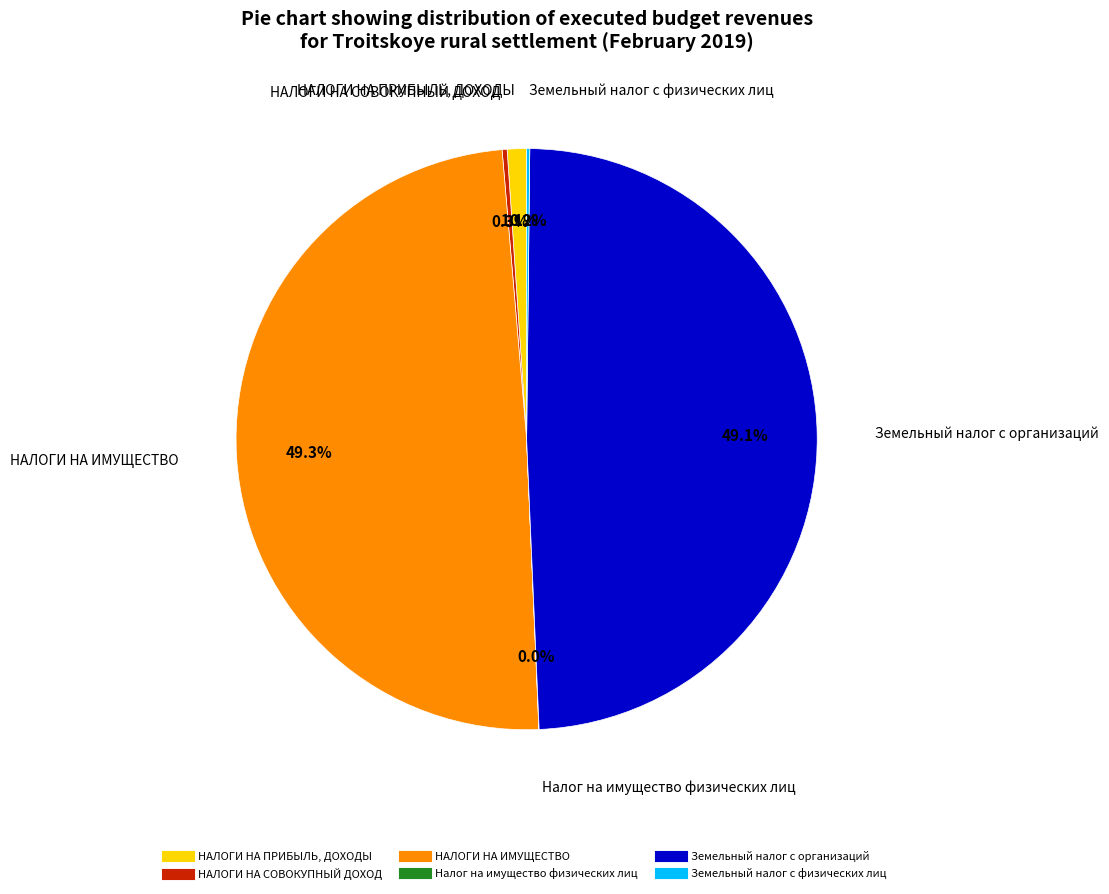

To the nearest percent, what is the difference between the largest and smallest slice percentages?

49%